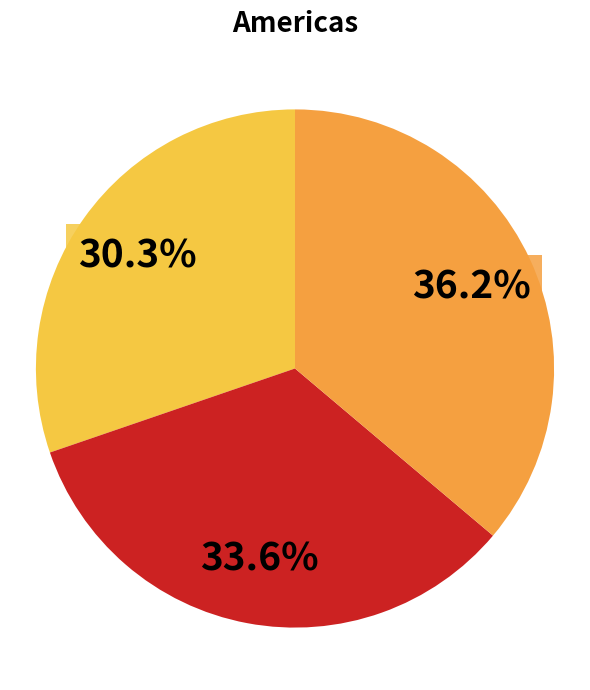

Does any single category account for the majority?

No